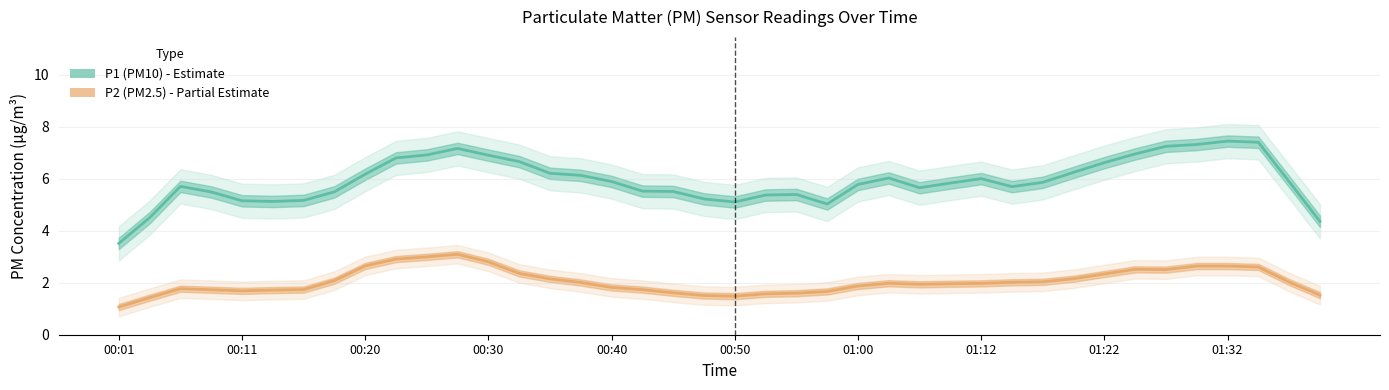

At which category is the sum across all series the highest?

11